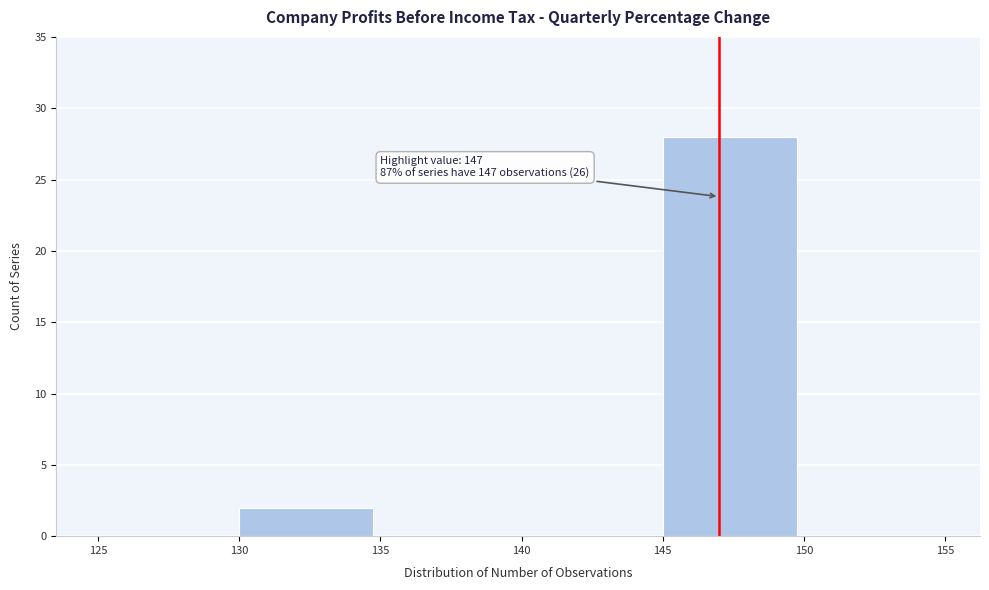

Which range on the x-axis has the tallest bar?

145 to 150